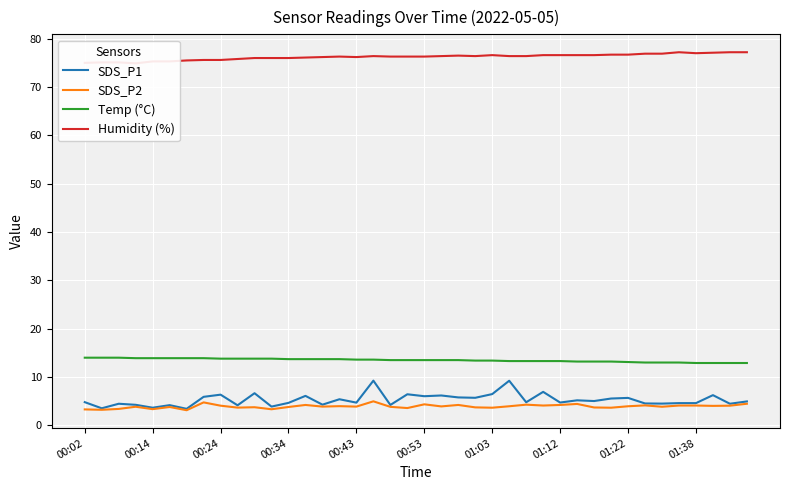

Is it true that SDS_P1 equals 6.5 at 01:03?

True